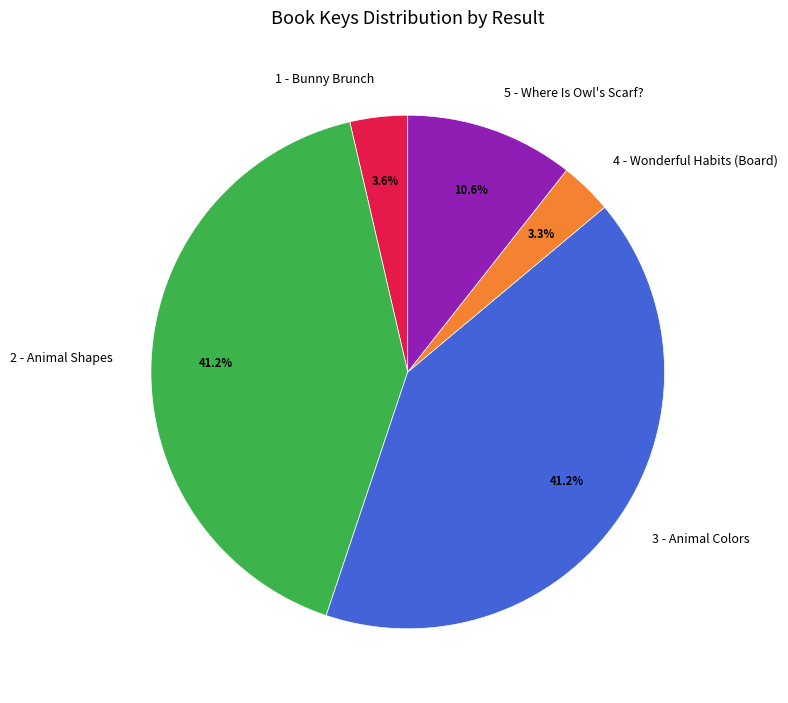

What percentage is NOT represented by 3 - Animal Colors?

58.8%